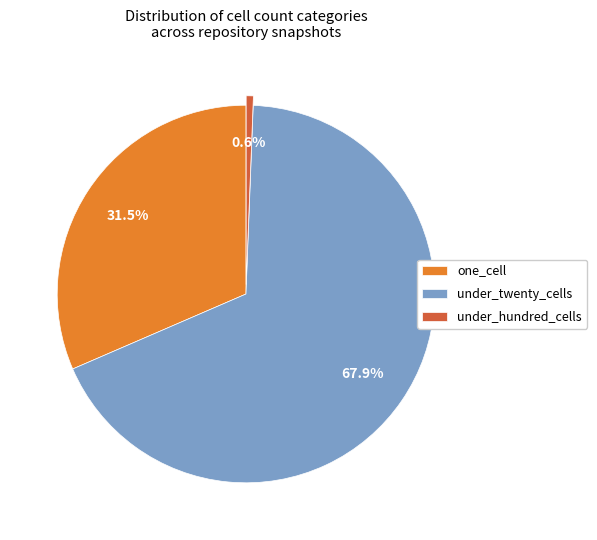

How many segments does this pie chart have?

3